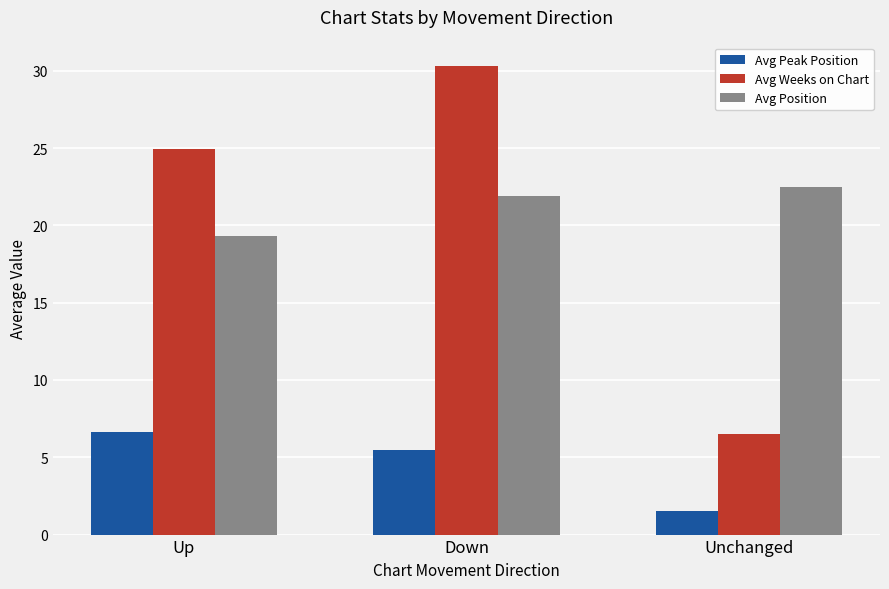

How many values in the Avg Position series are below 21?

1